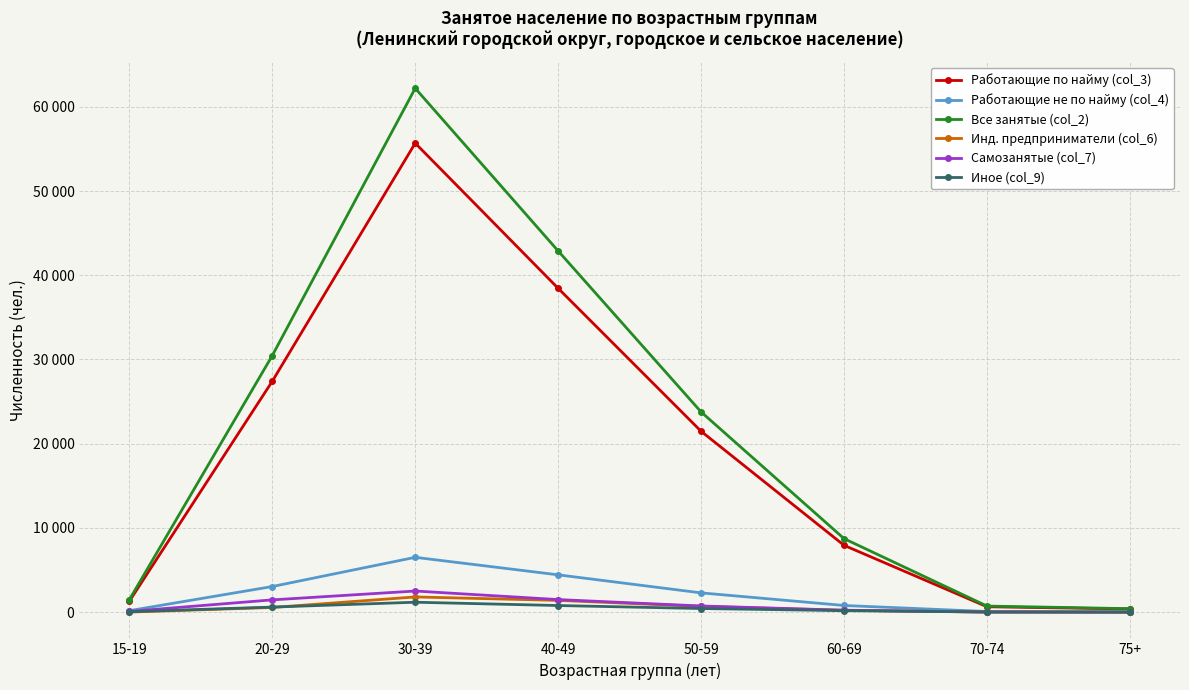

True or false: Самозанятые (col_7) has a value of 7 at 75+.

False